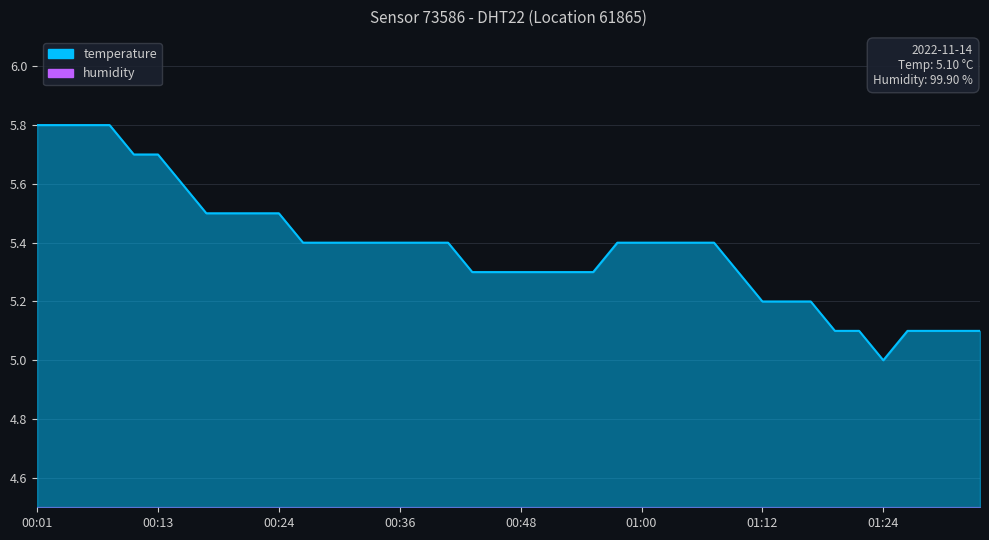

What is the difference between the maximum and minimum values?

0.8